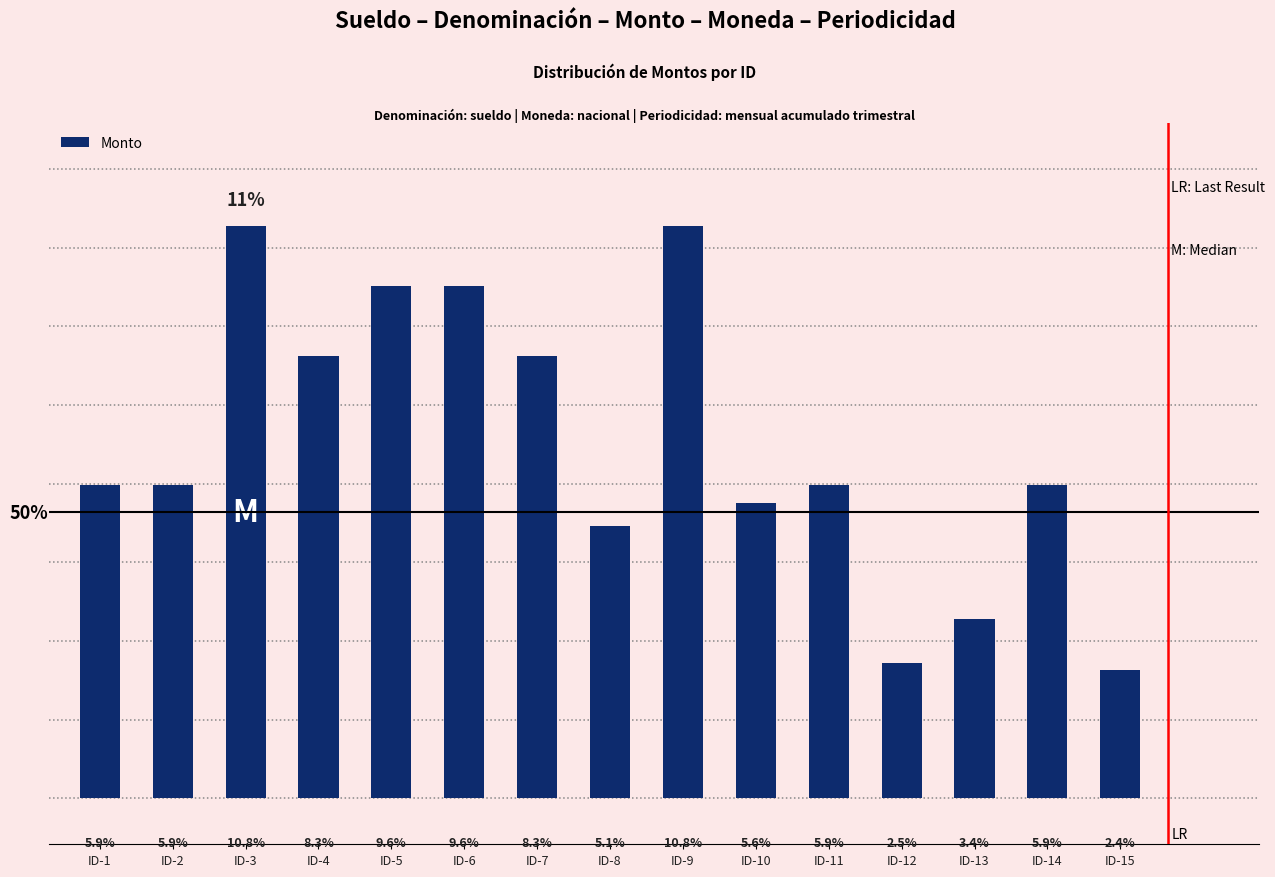

Does the chart contain any negative values?

No